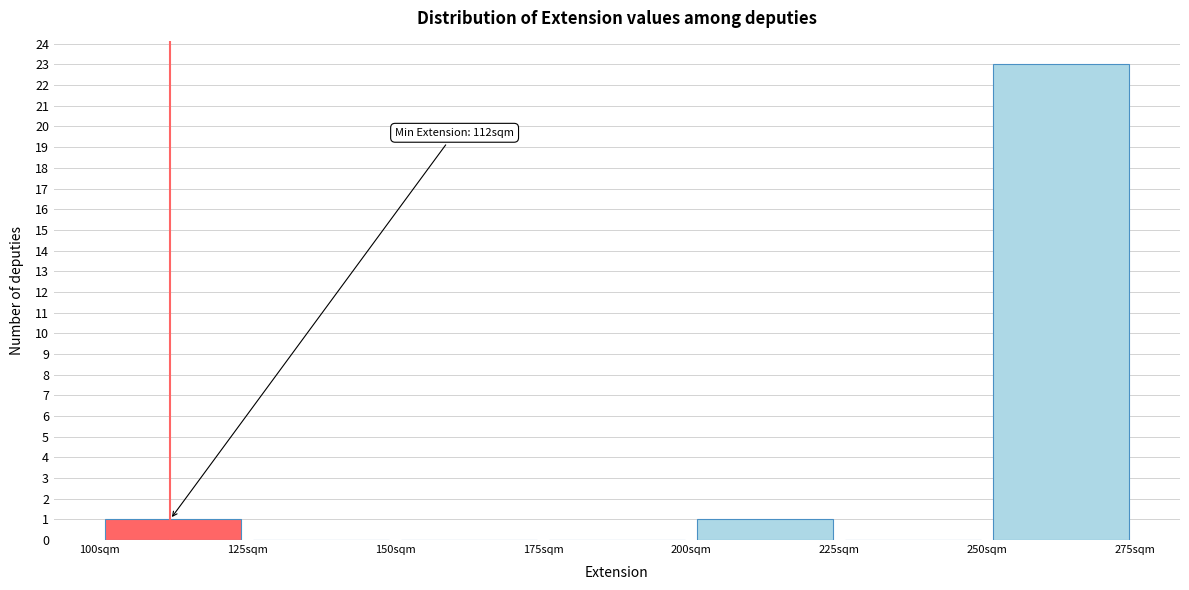

Over which range of the x-axis is the bar tallest?

250 to 275